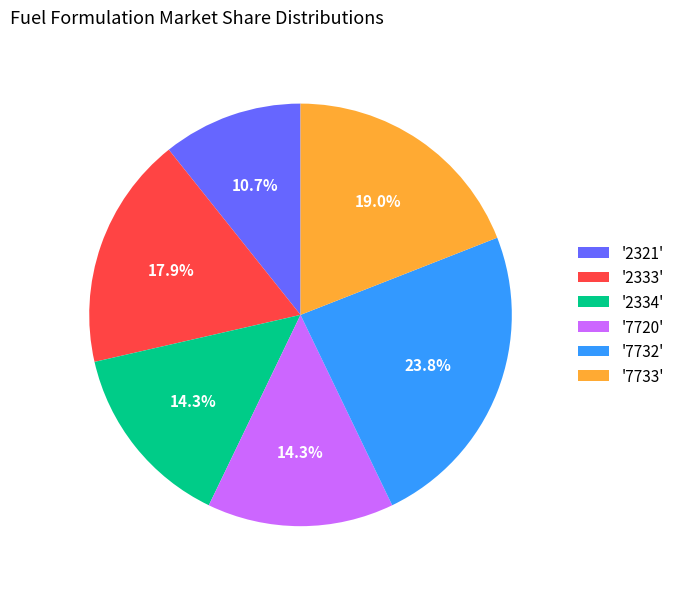

Is the sum of '7720' and '7732' greater than half?

No